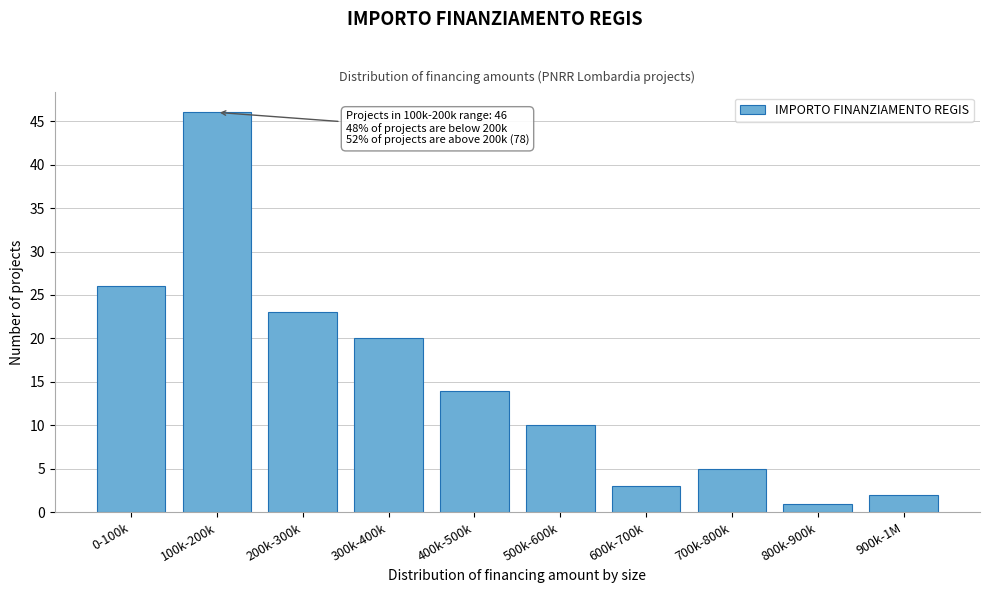

Reading left to right, what are all the values shown in this chart?

0-100k=26	100k-200k=46	200k-300k=23	300k-400k=20	400k-500k=14	500k-600k=10	600k-700k=3	700k-800k=5	800k-900k=1	900k-1M=2